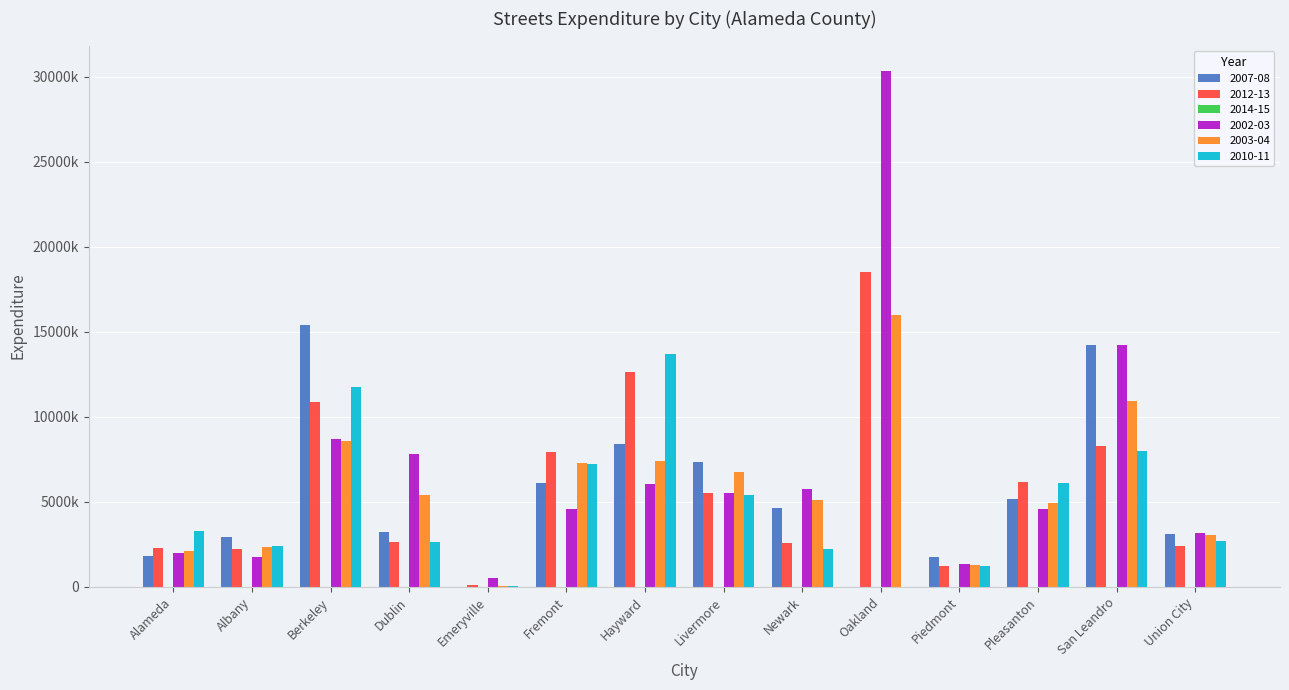

How many data points in 2002-03 are less than 5490998?

7